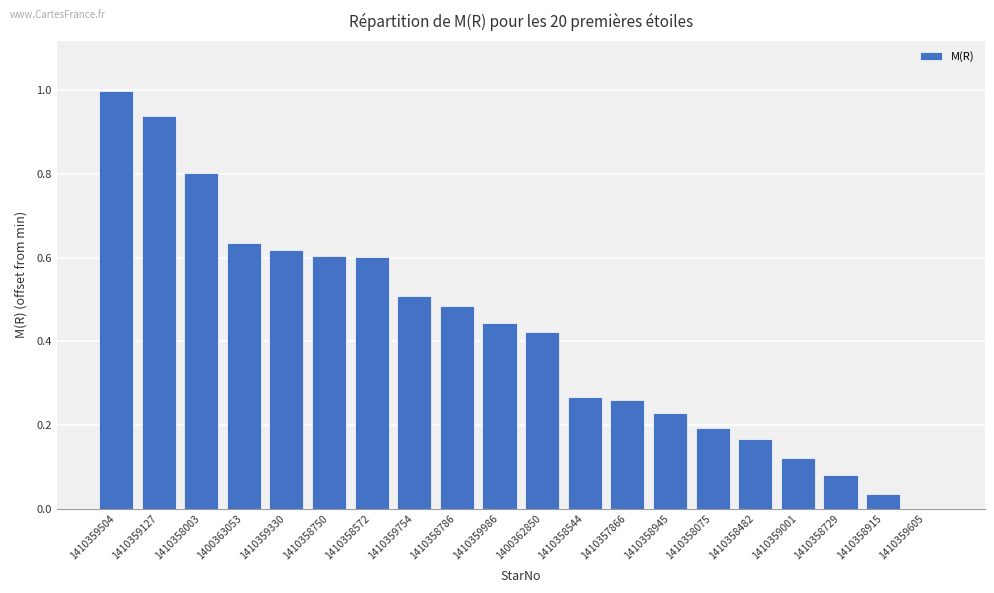

What is the sum of all values?

8.4